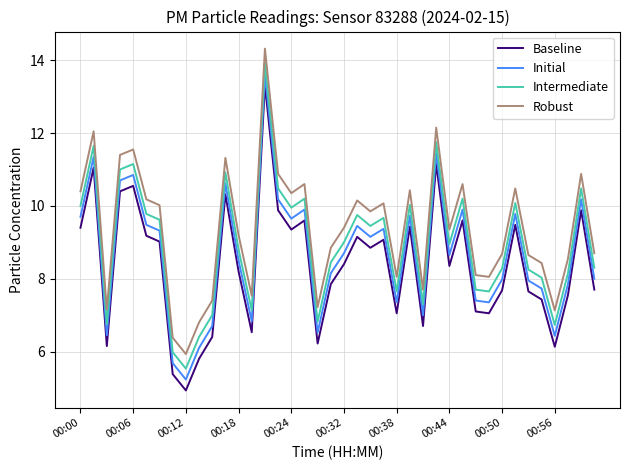

True or false: Initial and Robust intersect in this chart.

False